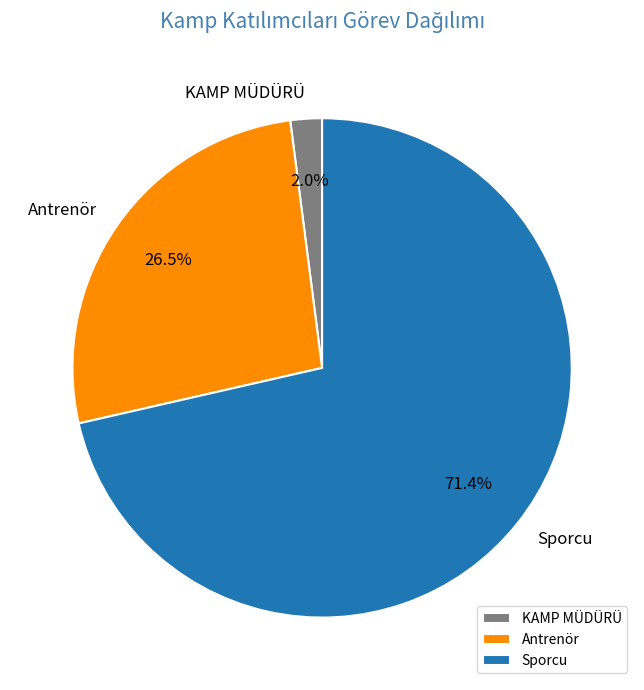

Do Sporcu and KAMP MÜDÜRÜ together represent more than half of the pie?

Yes